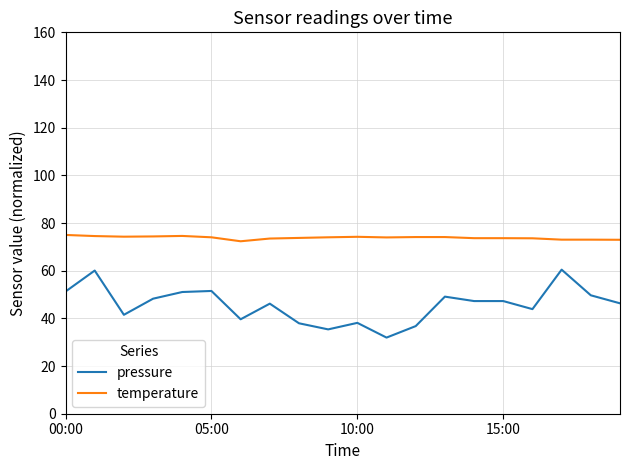

True or false: temperature and pressure intersect in this chart.

False